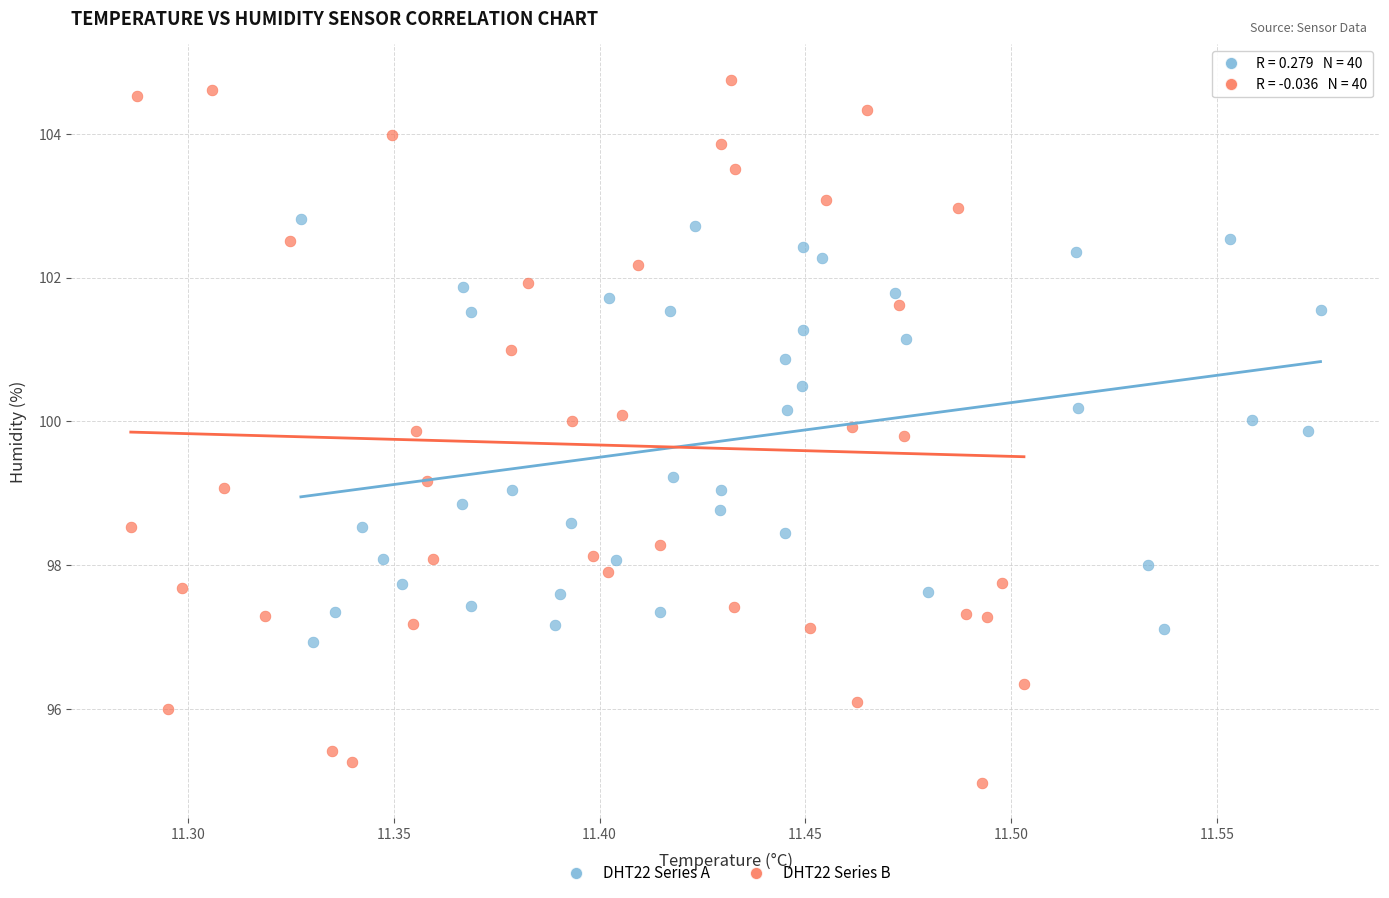

What are all the series names shown in the legend?

DHT22 Series A, DHT22 Series B